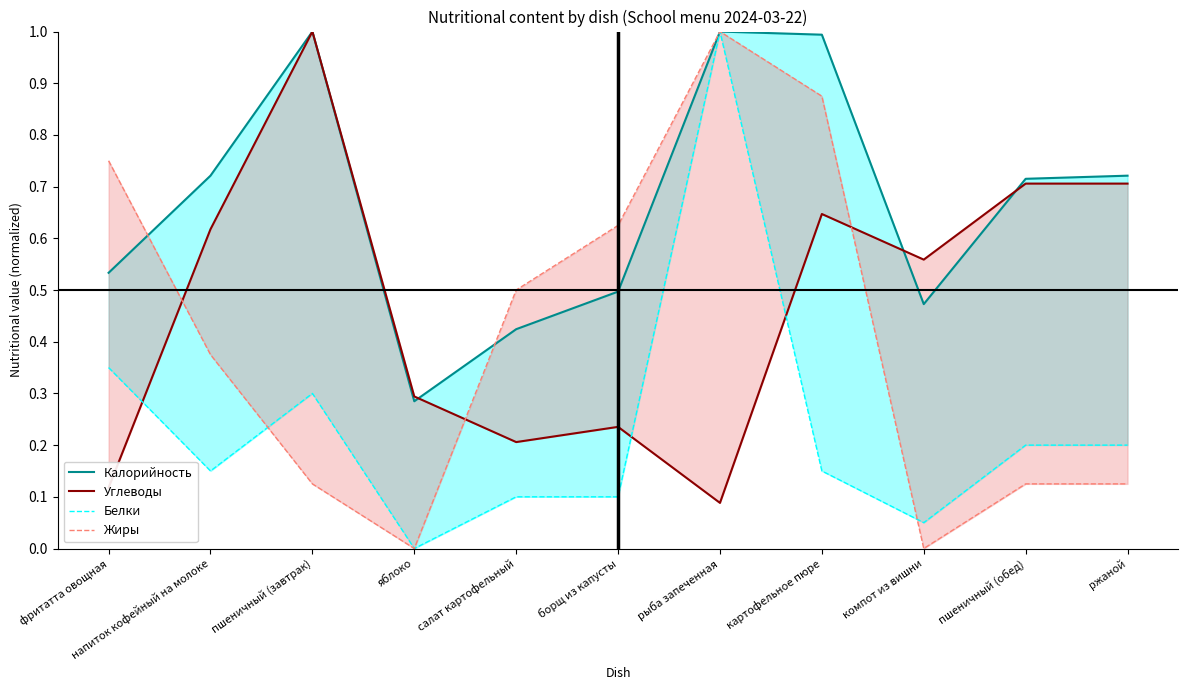

List the series in order of their peak value, highest first.

Калорийность, Углеводы, Белки, Жиры